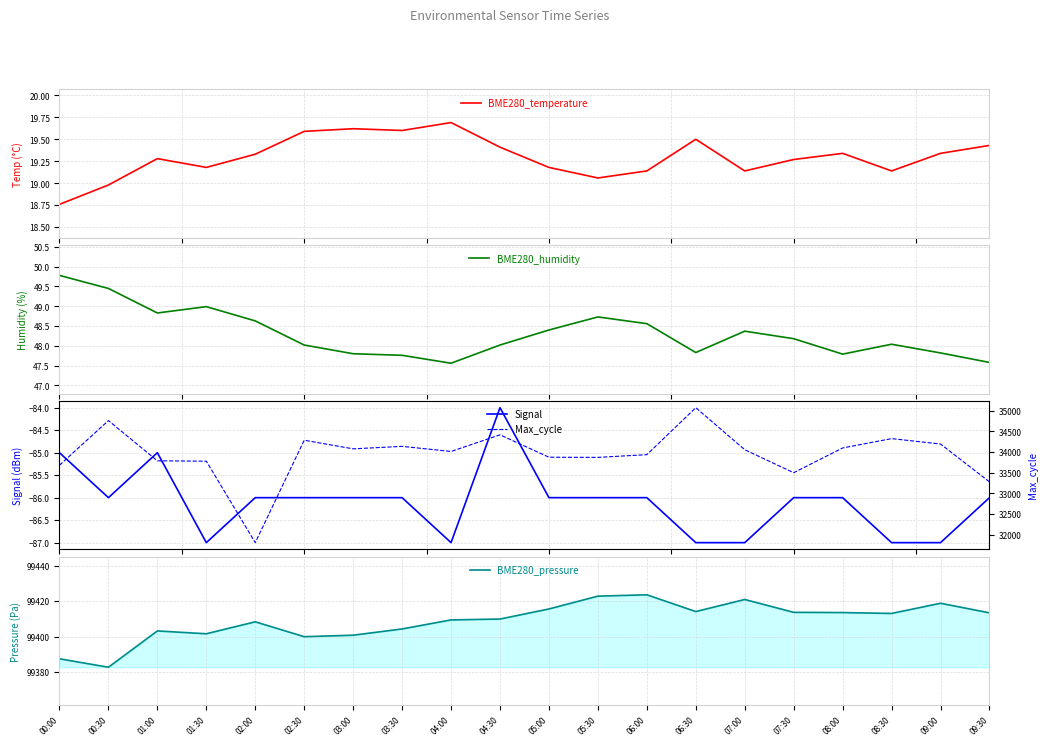

List the labels in order of Signal value, largest first.

04:30, 00:00, 01:00, 00:30, 02:00, 02:30, 03:00, 03:30, 05:00, 05:30, 06:00, 07:30, 08:00, 09:30, 01:30, 04:00, 06:30, 07:00, 08:30, 09:00